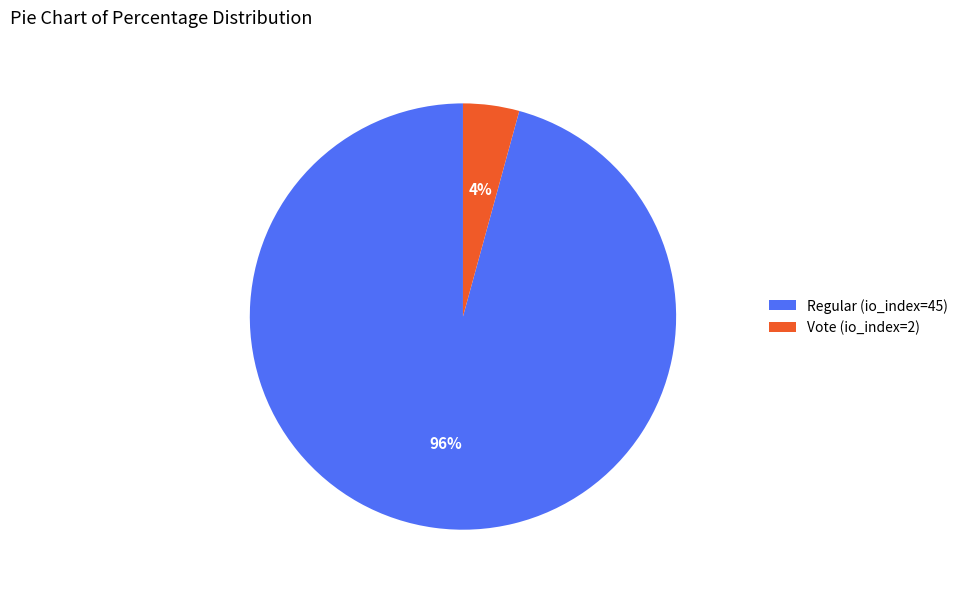

To the nearest percent, what portion does Vote (io_index=2) represent?

4%